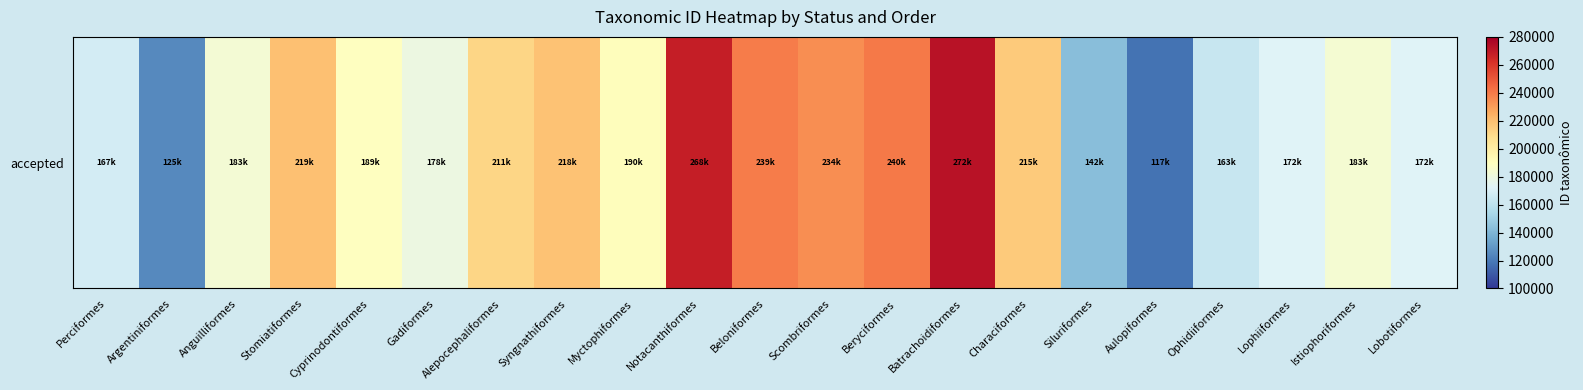

What is the change in value from Lophiiformes to Lobotiformes?

-178